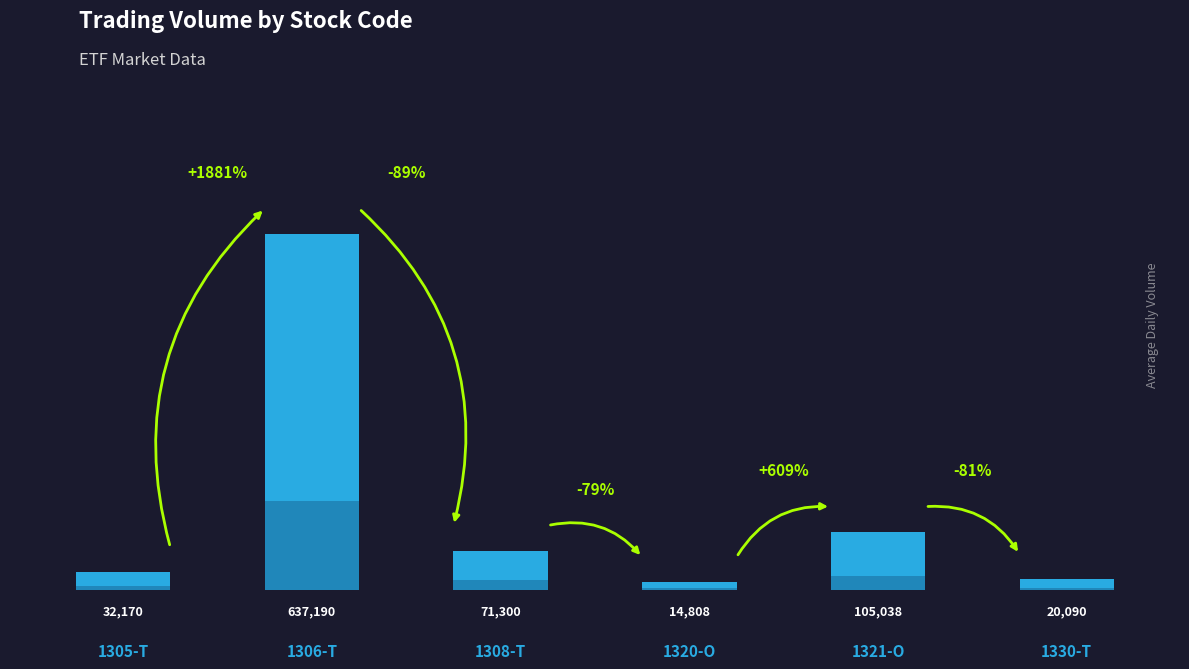

What value does the data have at 1320-O, to the nearest 50?

14800